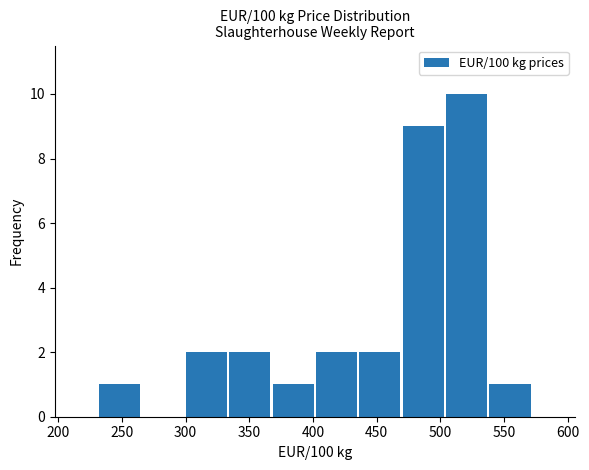

Reading left to right, list every bar in this chart as the range it spans on the x-axis followed by its height. Neither the bar edges nor the heights are printed on the chart, so give them approximately, as read against the axes.

230 to 265: 1
265 to 300: 0
300 to 335: 2
335 to 365: 2
365 to 400: 1
400 to 435: 2
435 to 470: 2
470 to 505: 9
505 to 540: 10
540 to 570: 1